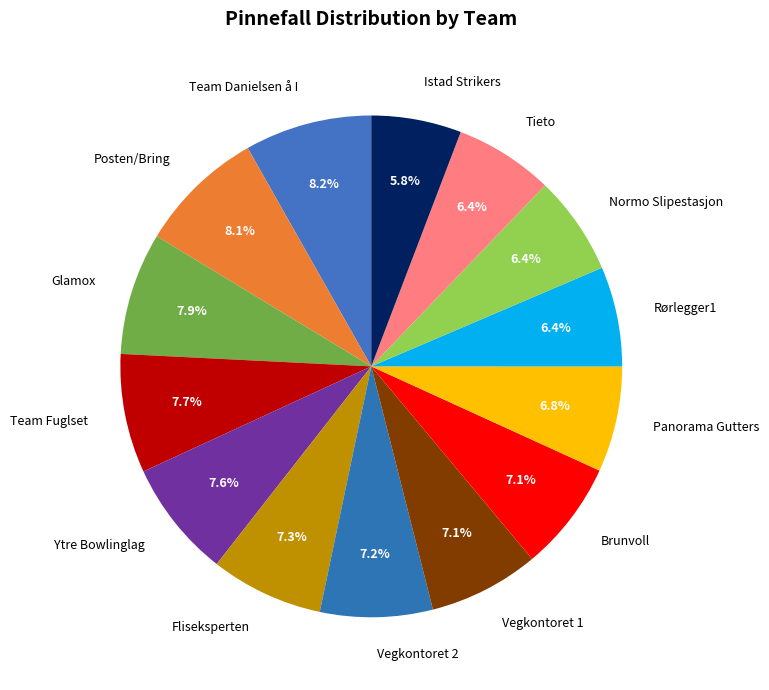

Which category has the smallest portion of the pie?

Istad Strikers